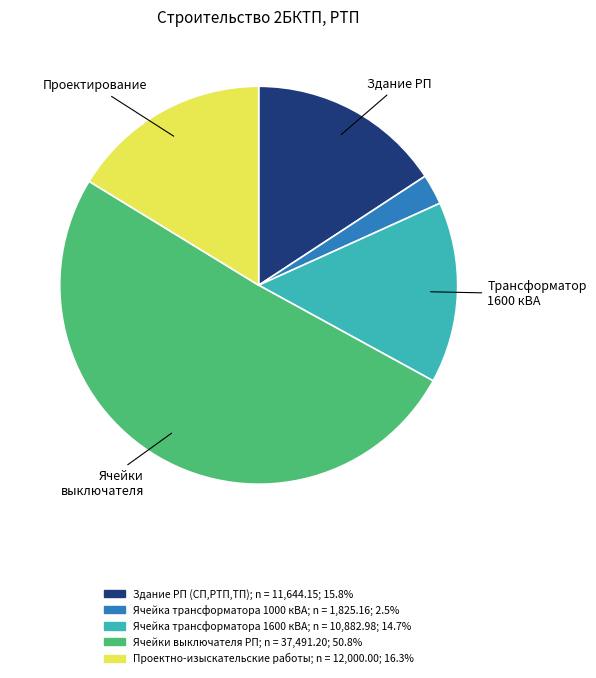

True or false: Ячейки выключателя РП accounts for 37% of the total.

False